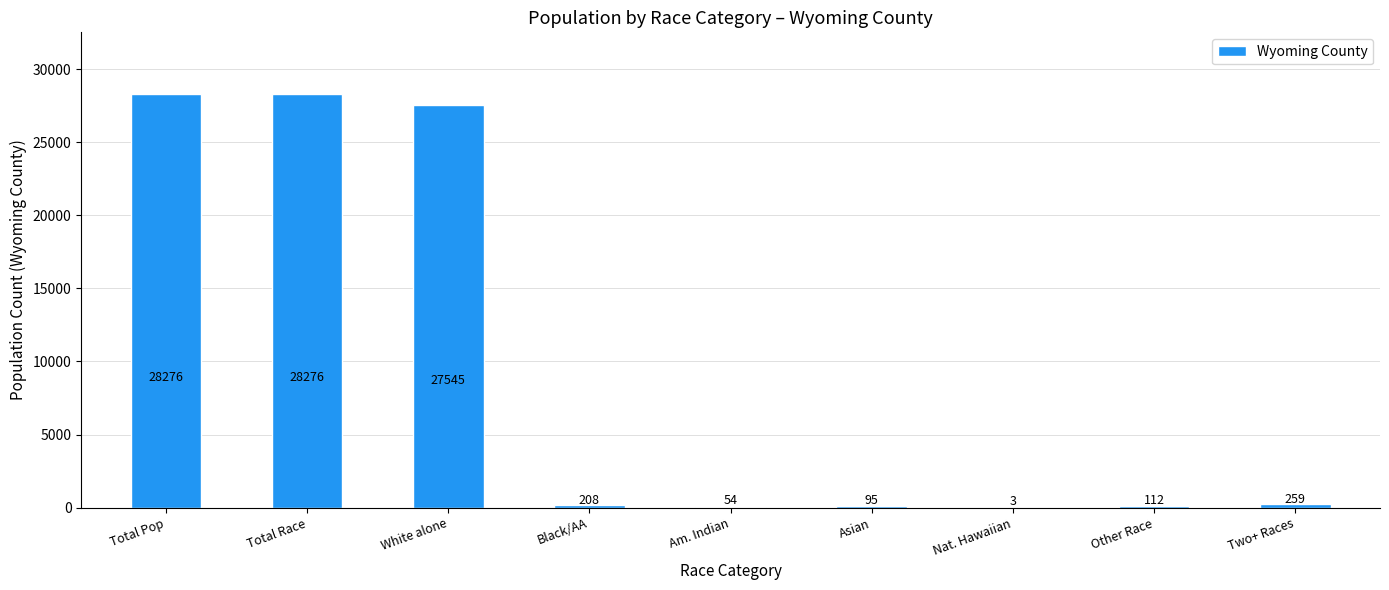

What is the approximate value at Other Race?

112